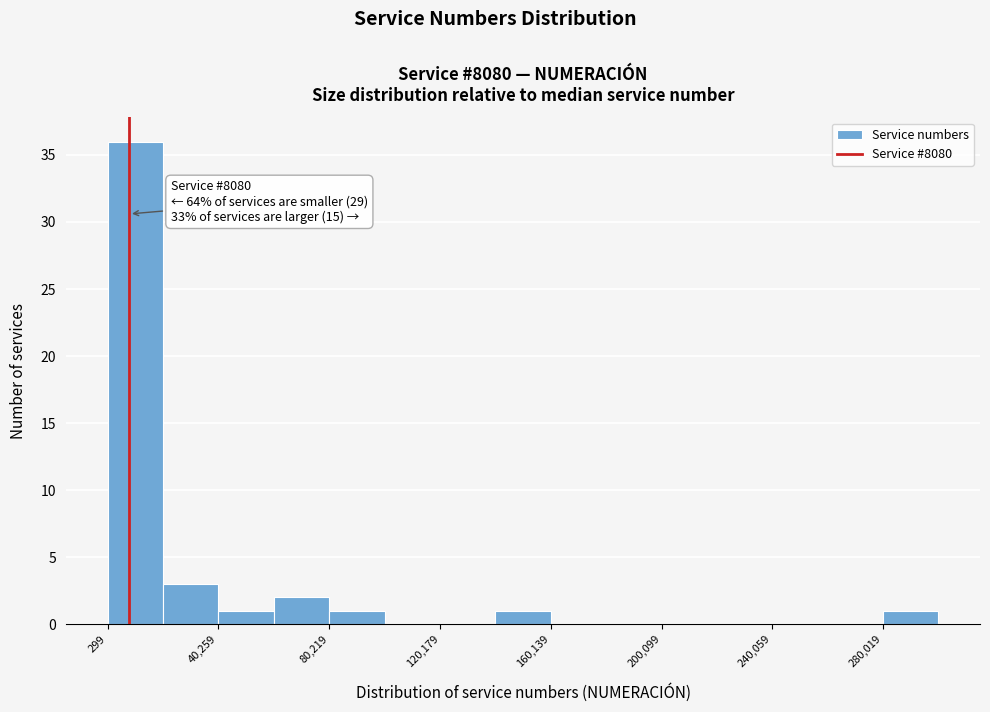

Around what value on the x-axis is the tallest bar? Give the approximate position of its centre, as read against the axis.

10000